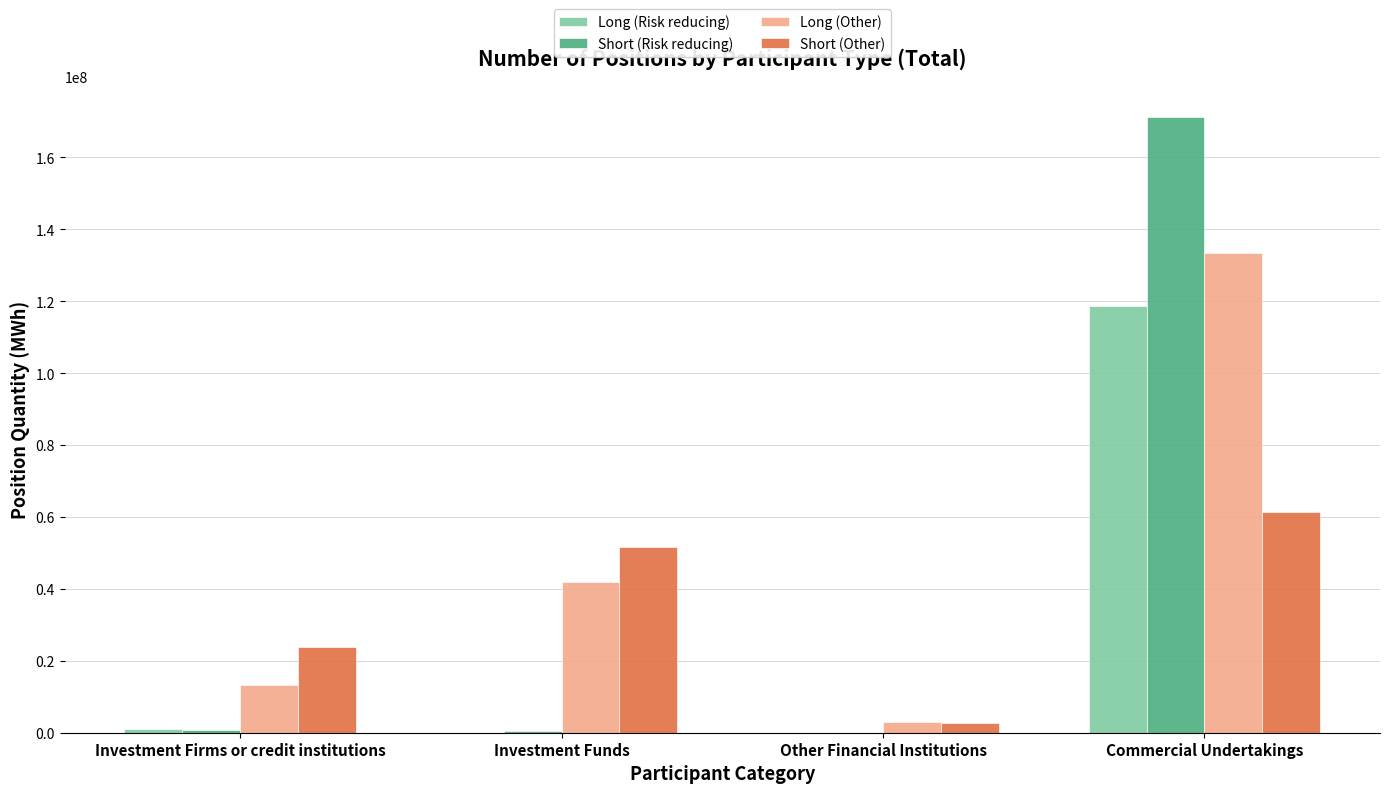

What is the sum of the Long (Other) values at Other Financial Institutions and Investment Funds?

44835269